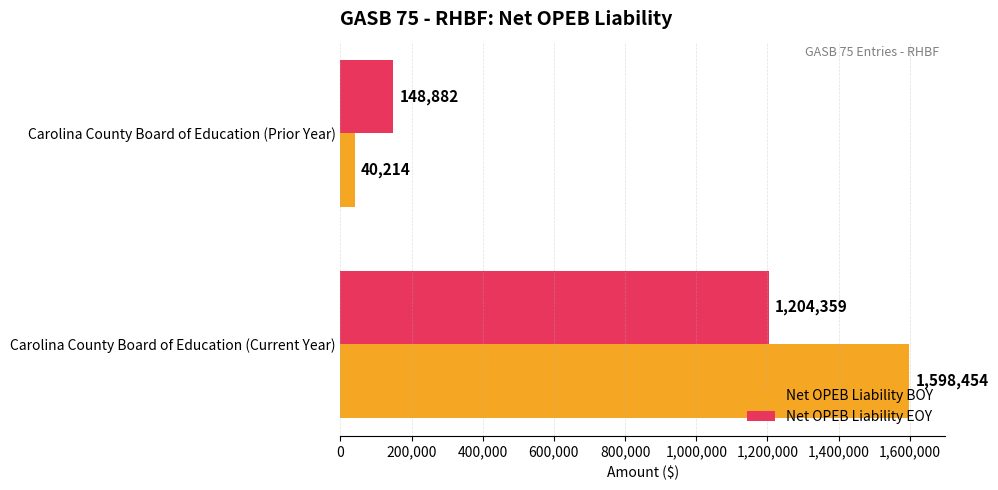

What is the difference between the maximum and minimum values in the Net OPEB Liability EOY series?

1055477